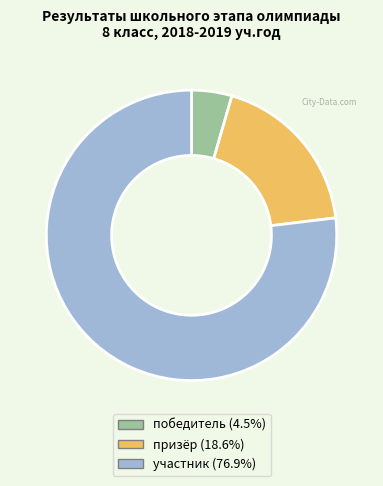

Combined, do победитель and призёр account for over 50%?

No